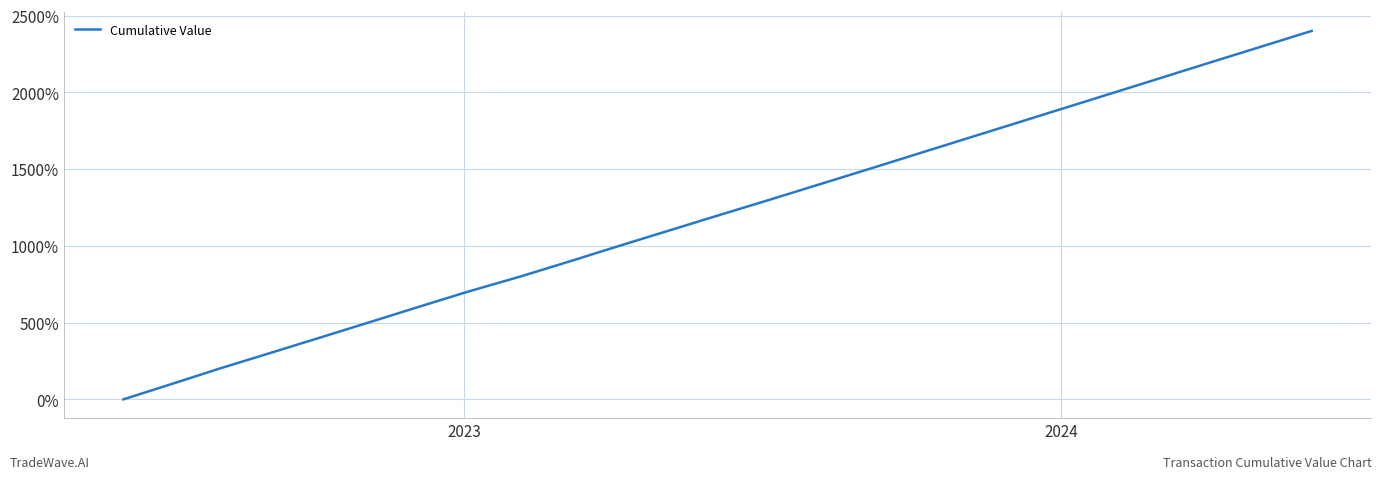

What is the greatest value displayed?

2400.0